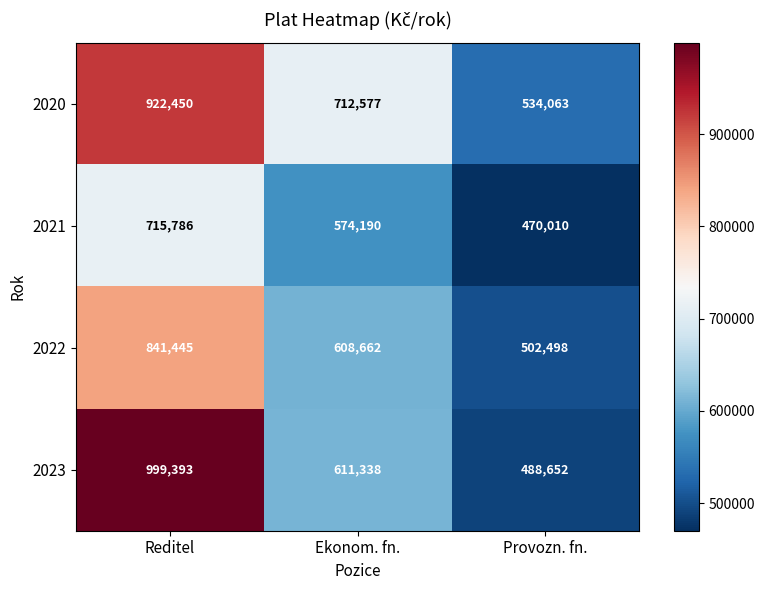

Reading right to left, list all the values displayed in this chart.

2020: Provozn. fn.=534063	Ekonom. fn.=712577	Reditel=922450
2021: Provozn. fn.=470010	Ekonom. fn.=574190	Reditel=715786
2022: Provozn. fn.=502498	Ekonom. fn.=608662	Reditel=841445
2023: Provozn. fn.=488652	Ekonom. fn.=611338	Reditel=999393